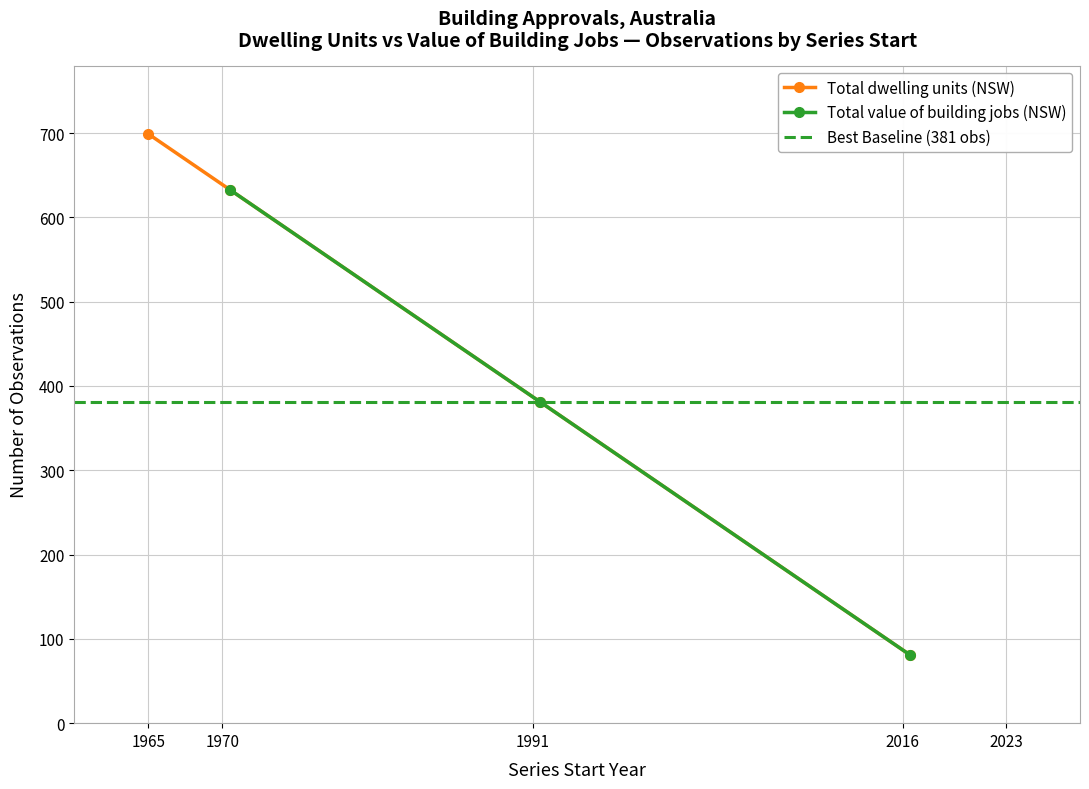

True or false: Total number of dwelling units (NSW) has more than 1 points higher than both neighbors.

False